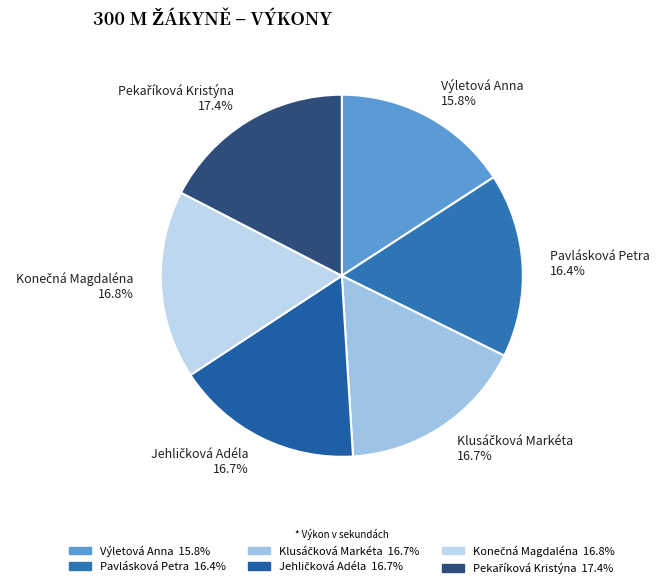

Is there a majority slice in this chart?

No